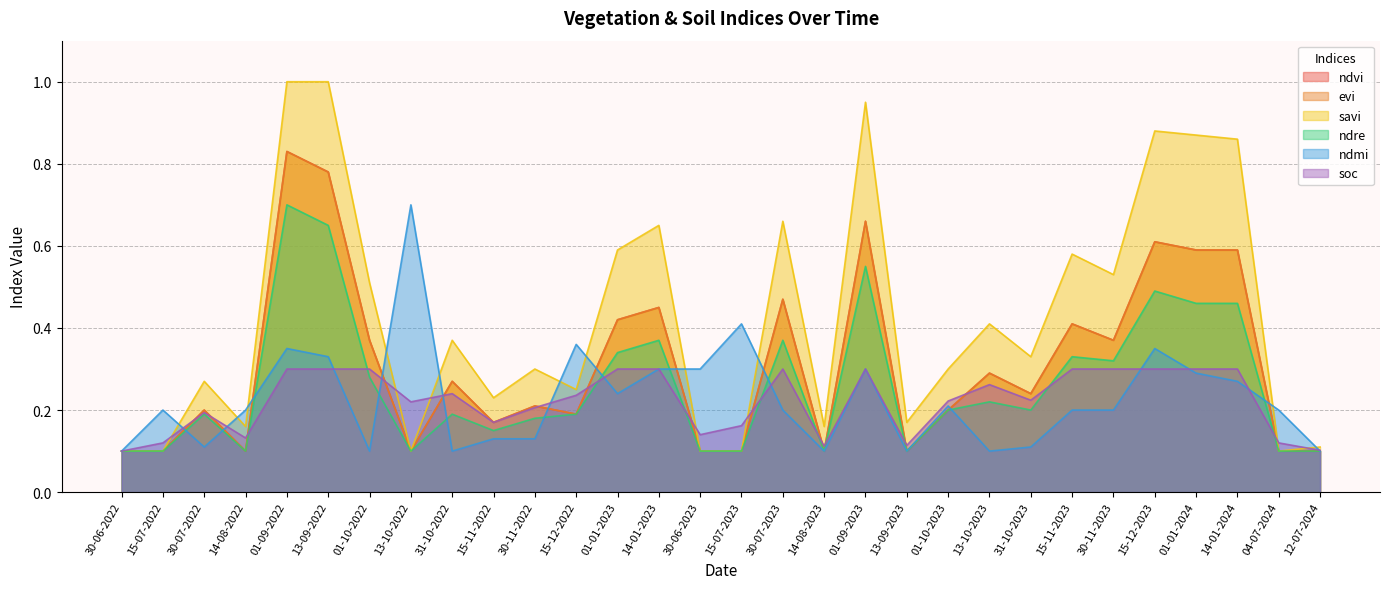

What is the difference between the maximum and minimum values in the ndre series?

0.6